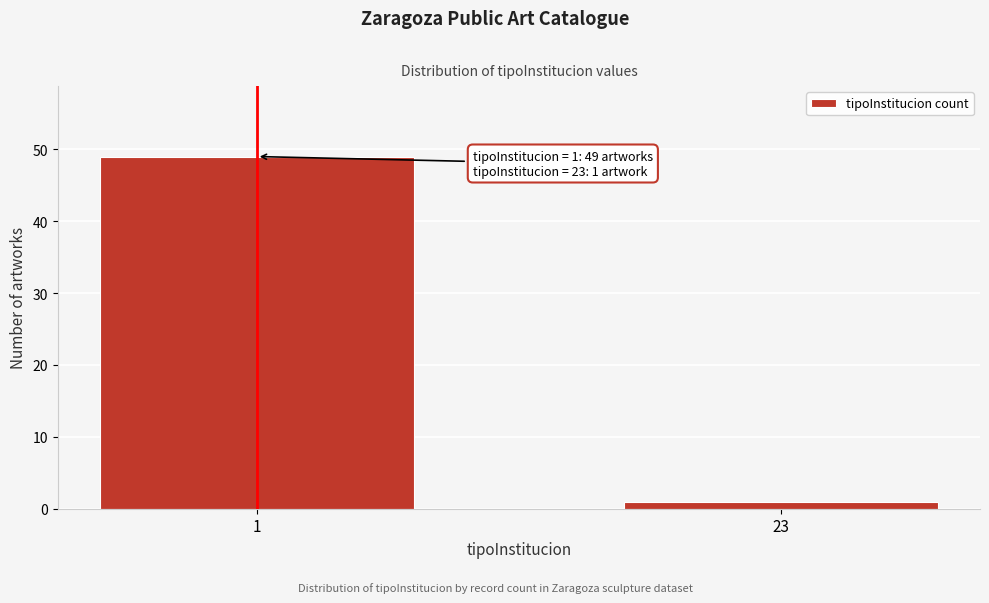

Reading left to right, extract all data points from this chart.

49	1